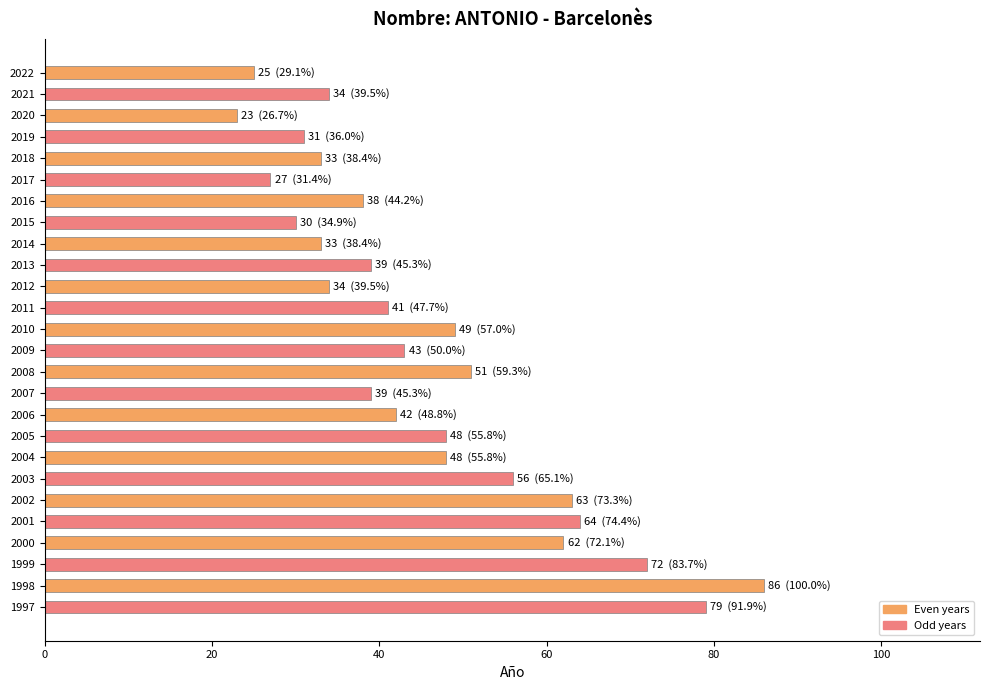

What is the sum of all values?

1190